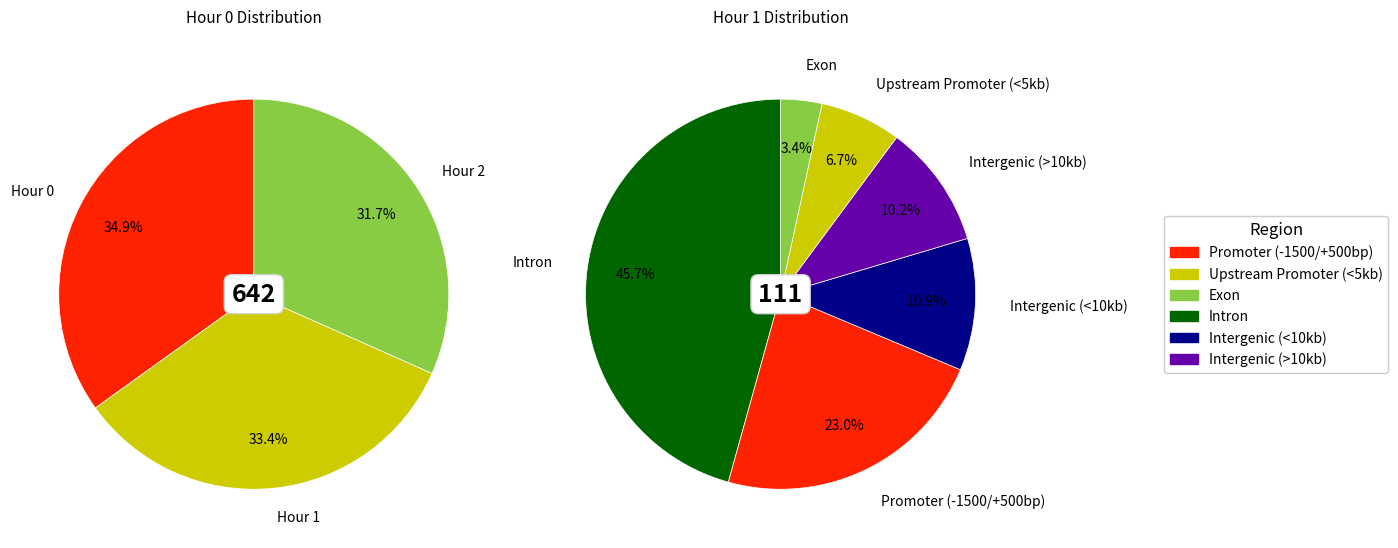

Which slice is the largest?

Hour 0